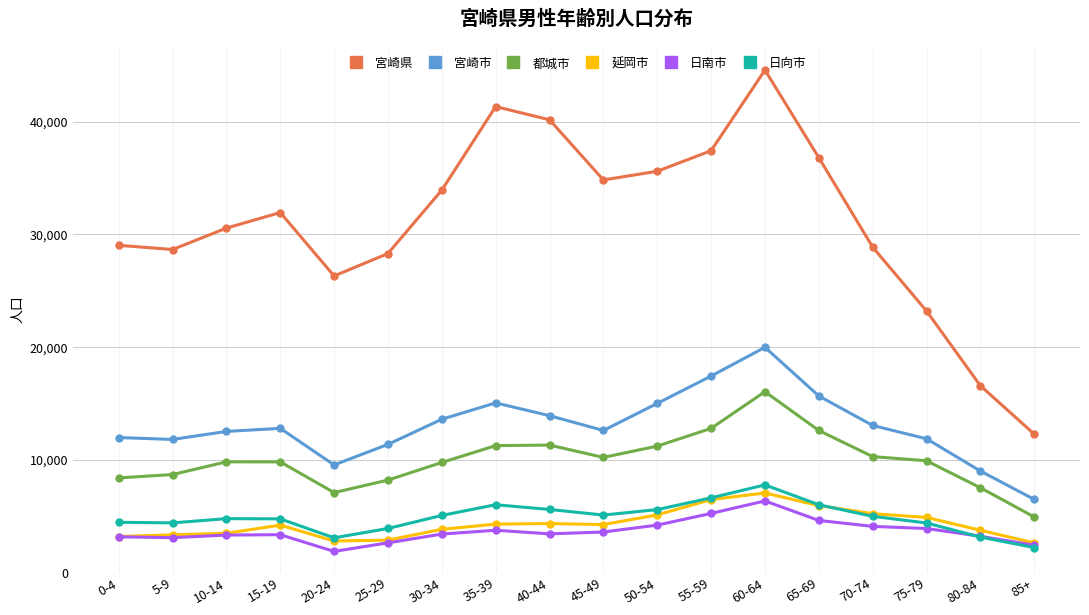

What is the sum of all 宮崎市 values?

233893